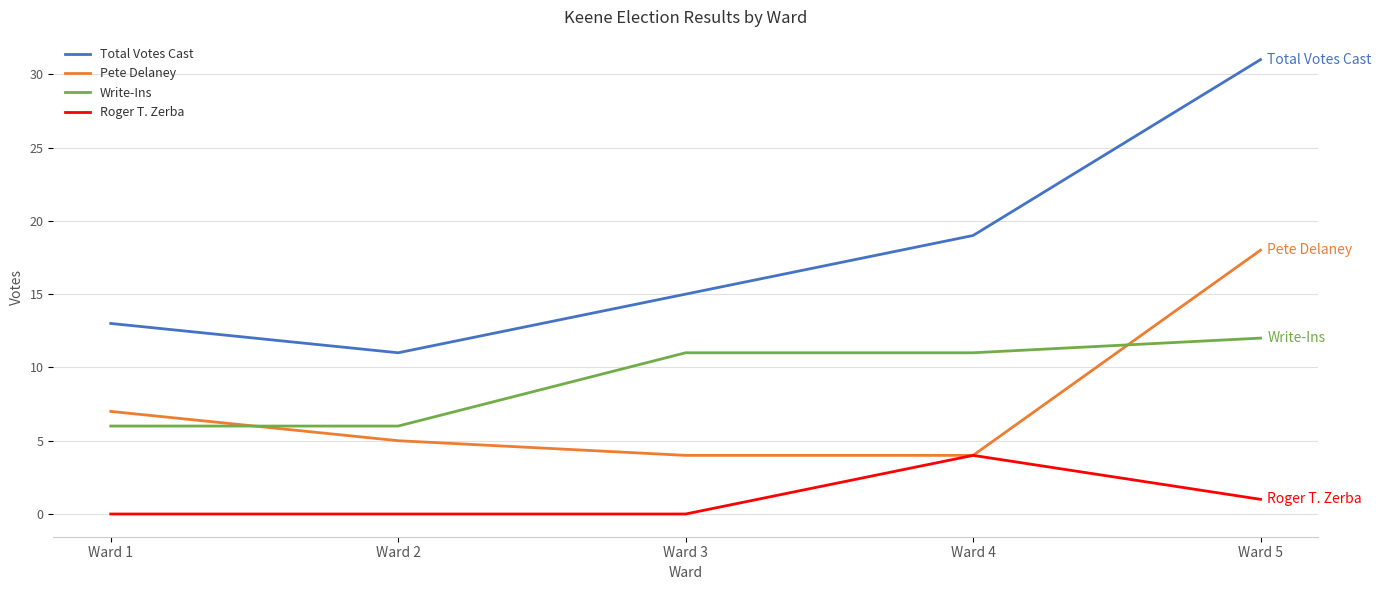

True or false: Pete Delaney and Write-Ins intersect in this chart.

True